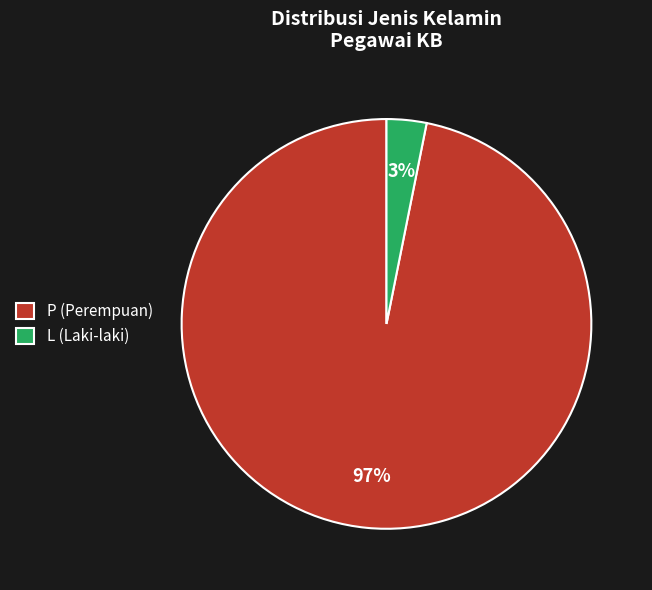

Between P (Perempuan) and L (Laki-laki), which is larger?

P (Perempuan)